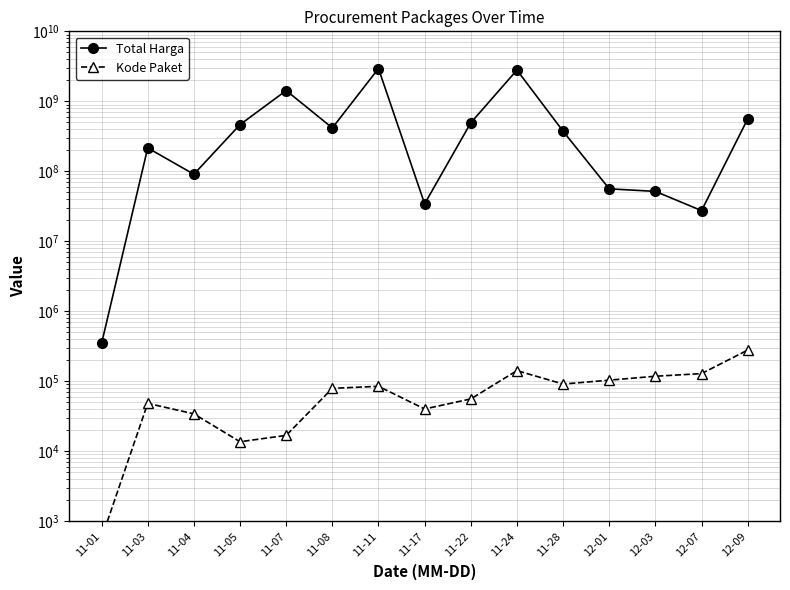

What are all the series names shown in the legend?

Total Harga, Kode Paket